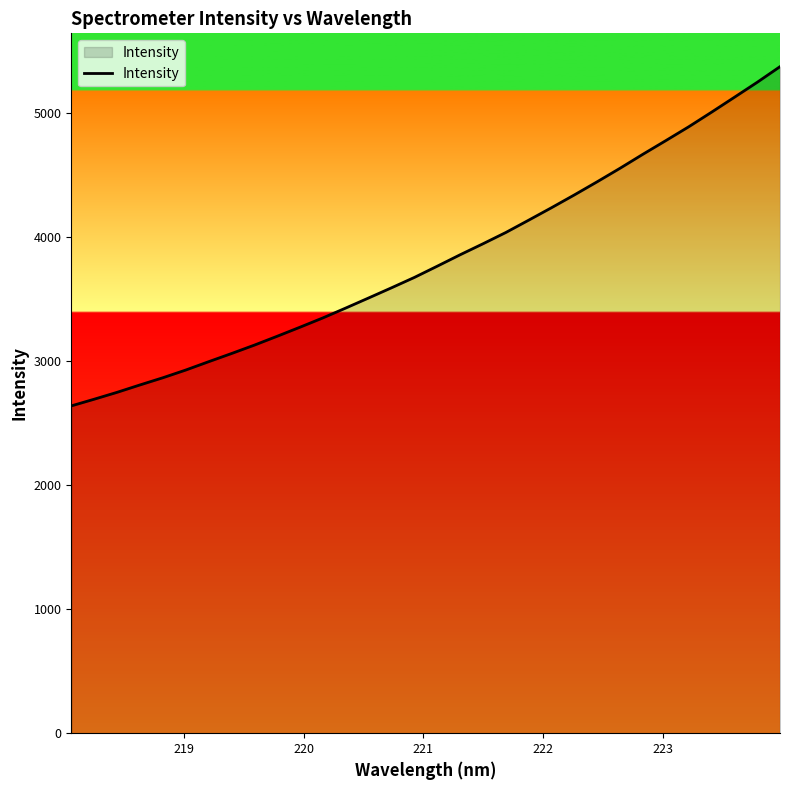

What is the difference between the maximum and minimum values?

2735.1